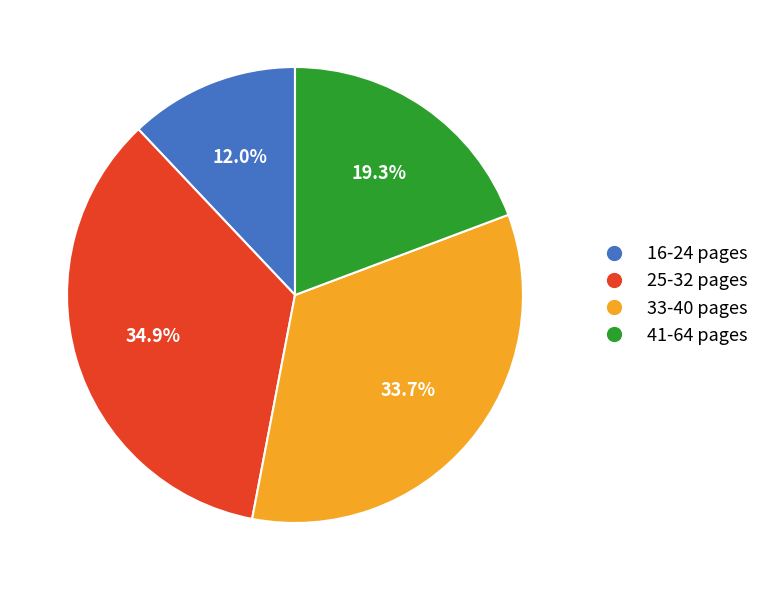

Is there any slice that represents more than half of the pie?

No